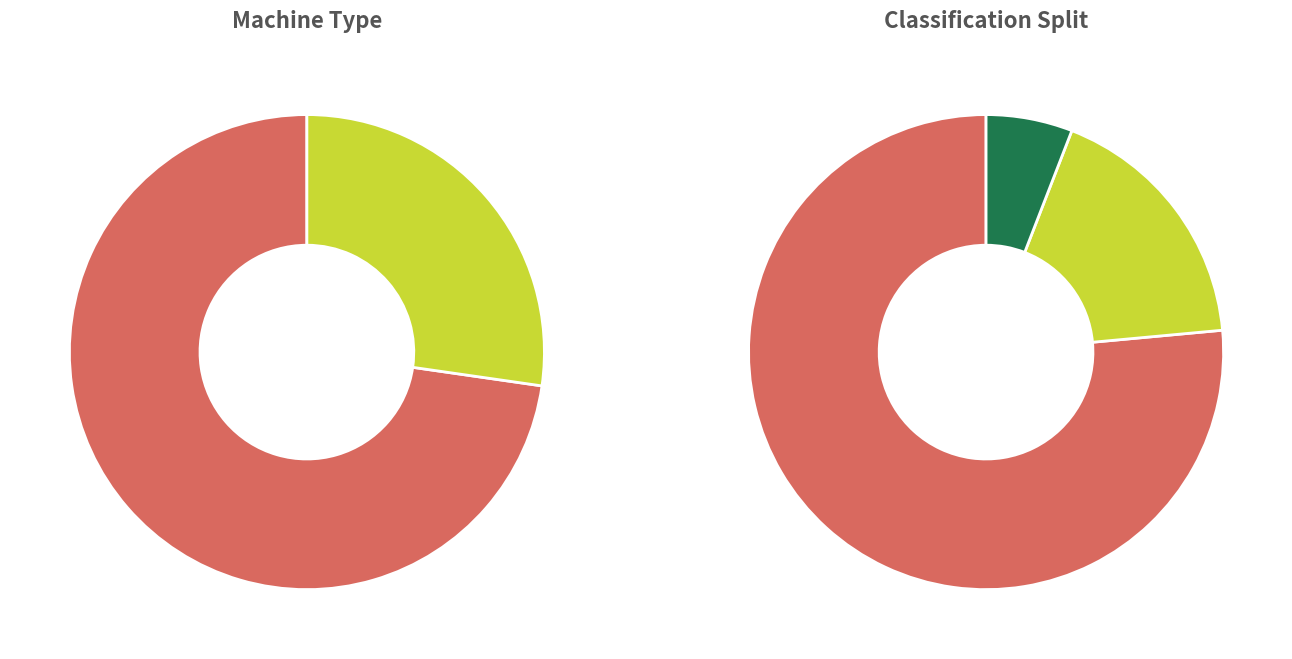

What percentage do Road Bike and TT Bike together represent?

100.0%